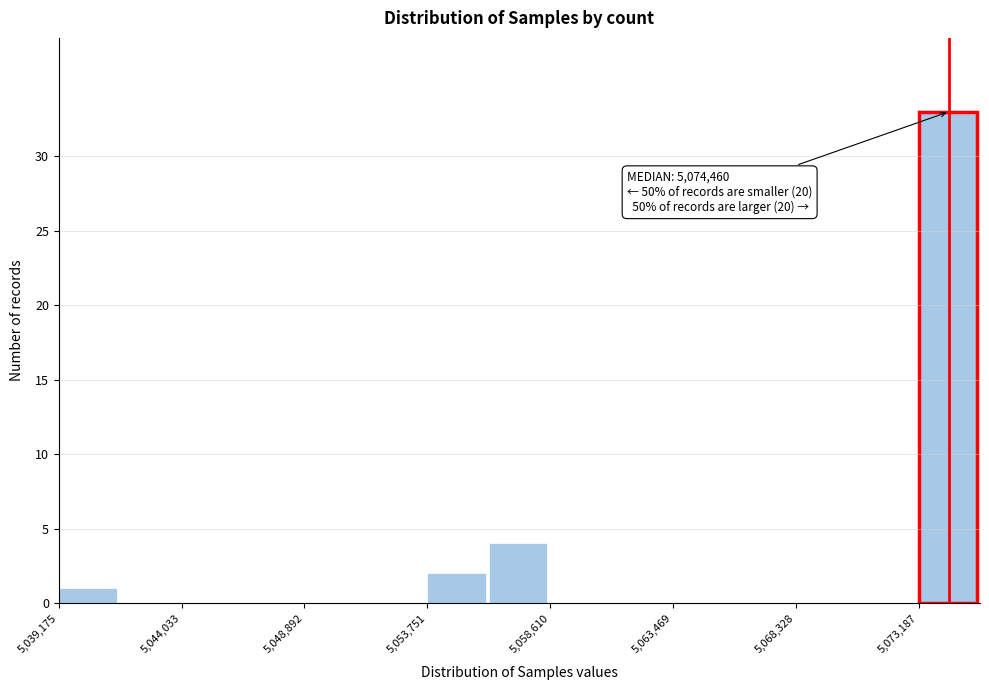

Which range on the x-axis has the tallest bar?

5073000 to 5075500